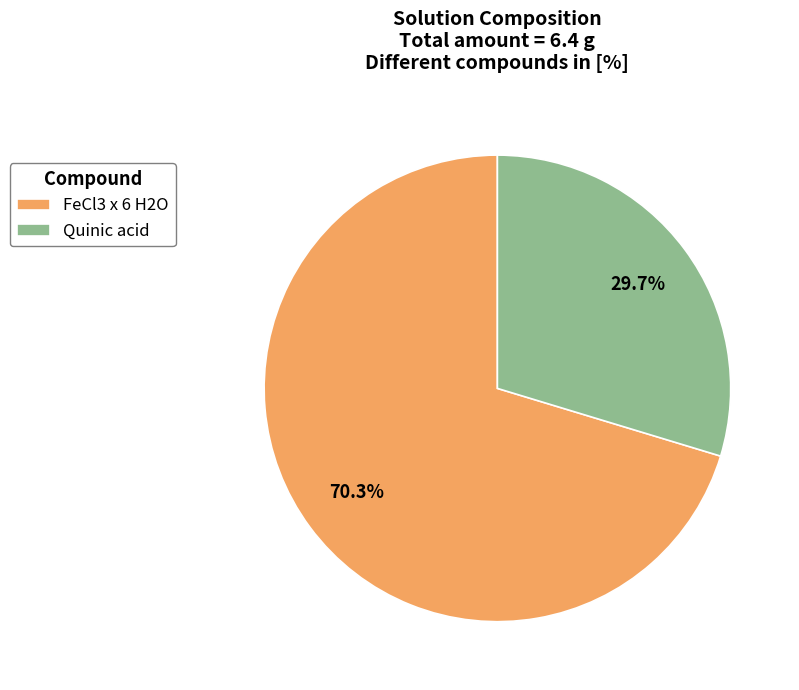

Which has a higher value, FeCl3 x 6 H2O or Quinic acid?

FeCl3 x 6 H2O